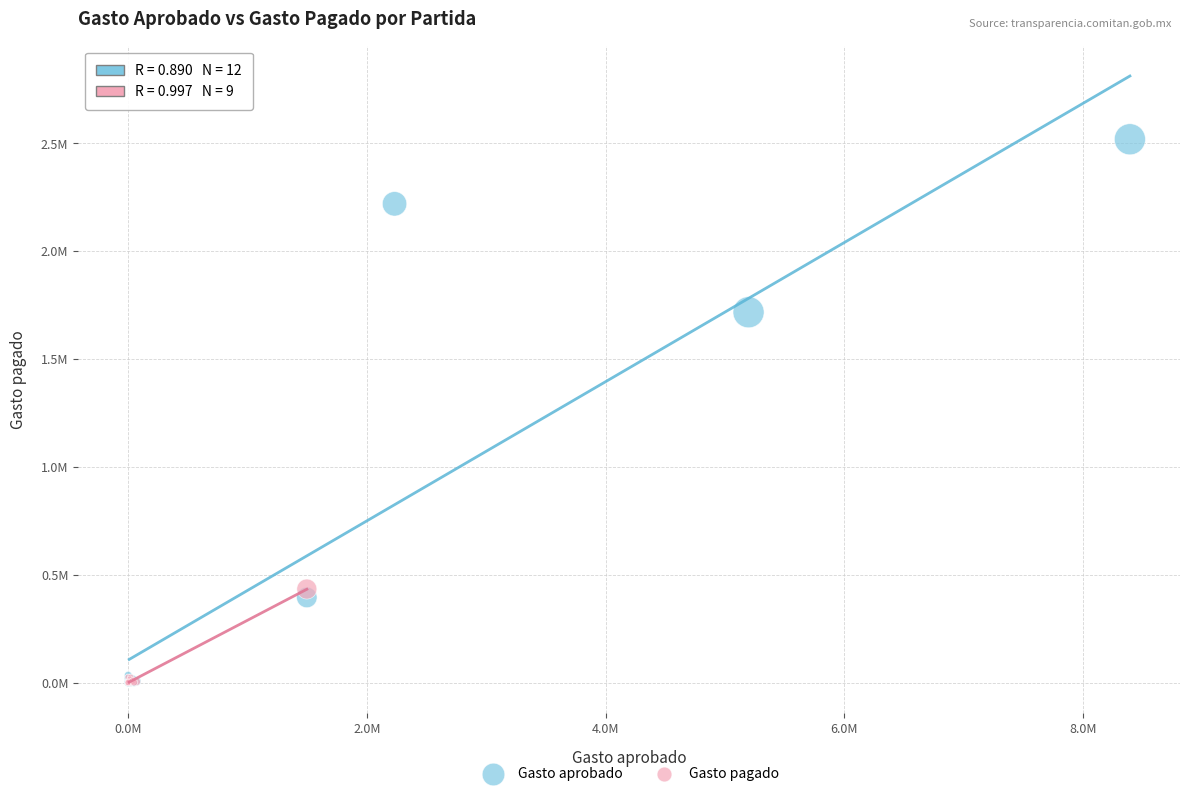

What are all the series names shown in the legend?

Gasto aprobado, Gasto pagado